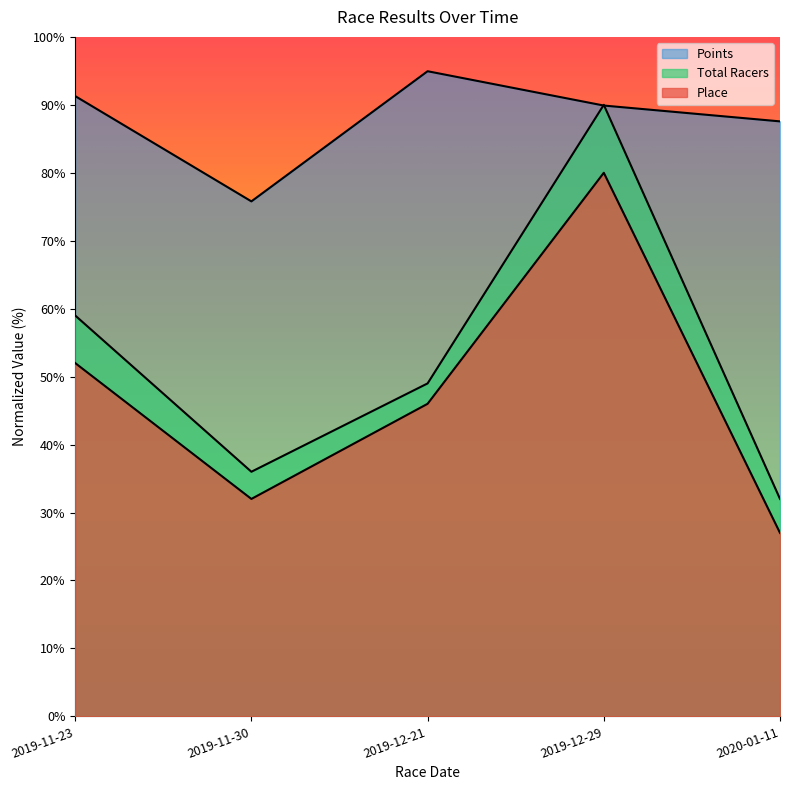

Is it true that Total Racers equals 12.4 at 2020-01-11?

False